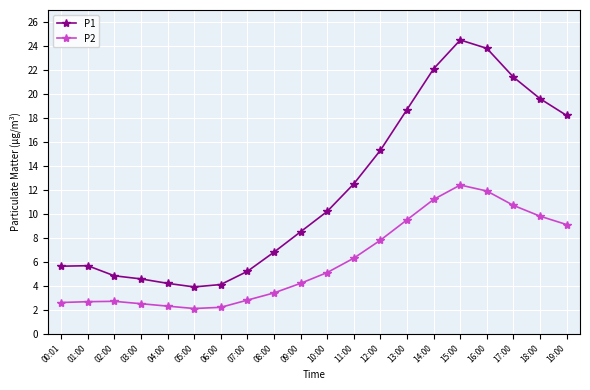

Is it true that P1 equals 6.8 at 08:00?

True